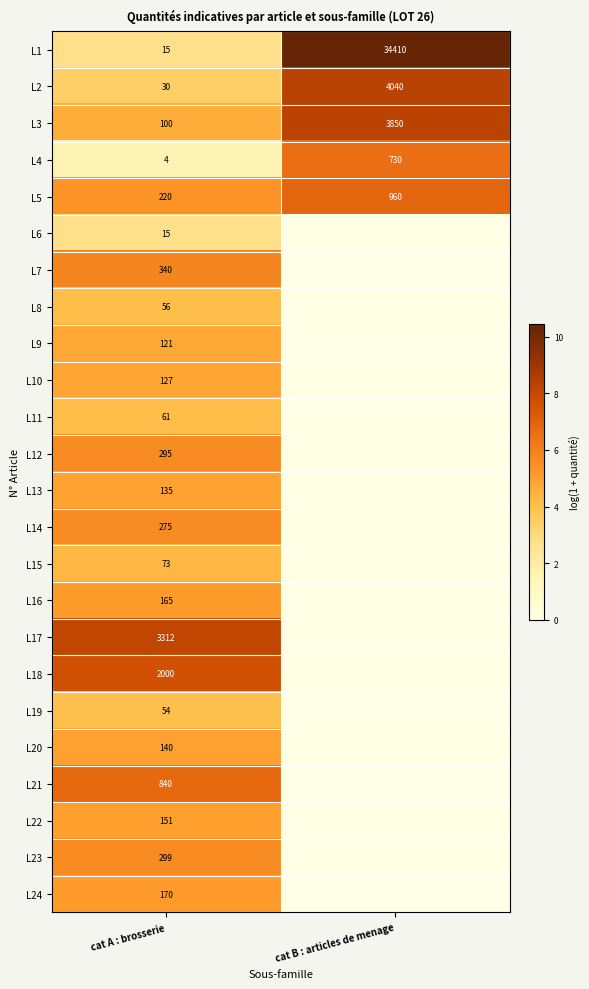

Rank the categories by L2 value from highest to lowest.

cat B : articles de menage, cat A : brosserie